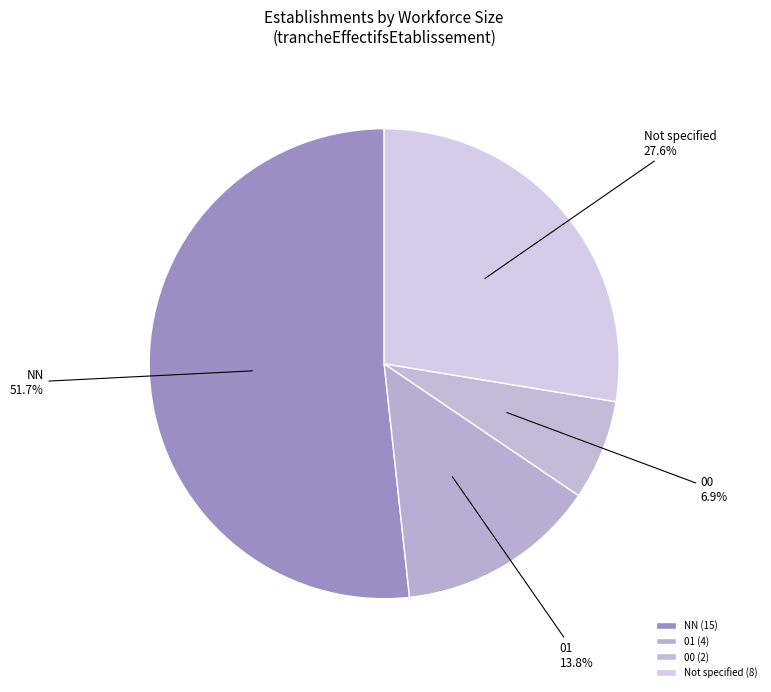

To the nearest percent, what portion does 01 represent?

14%